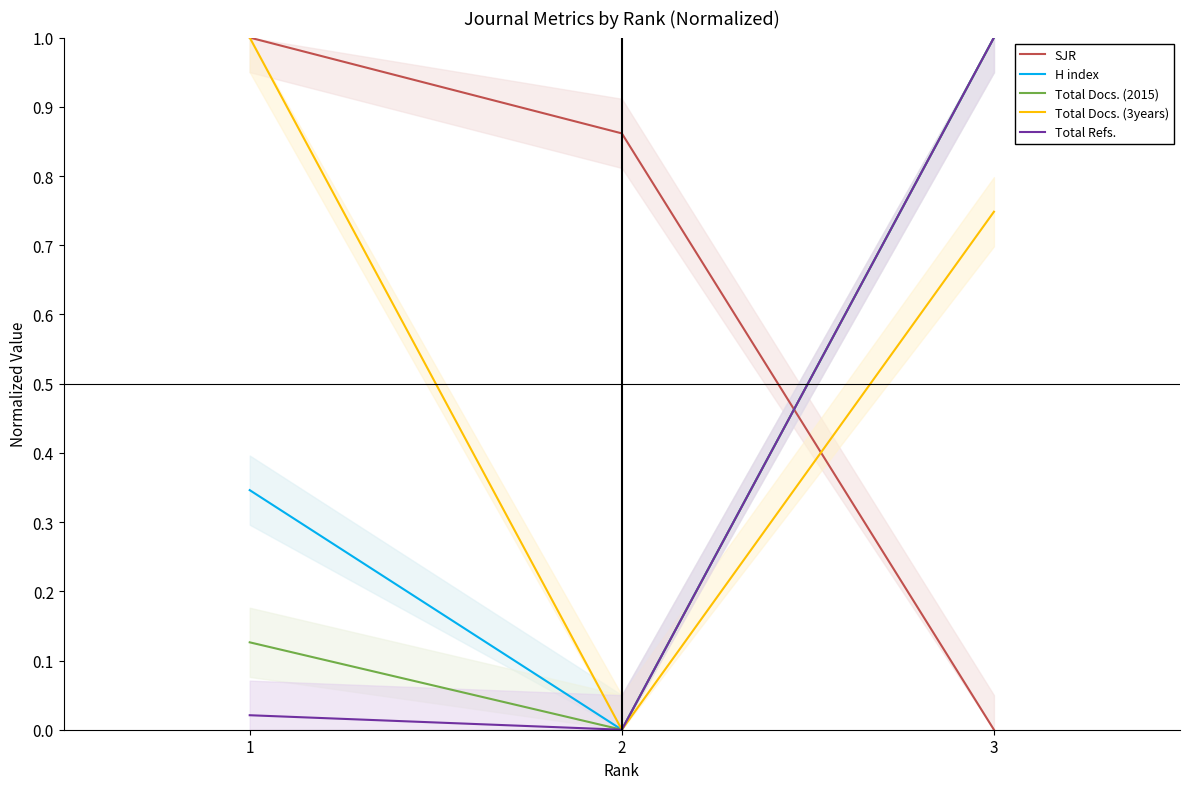

List the labels in order of SJR value, largest first.

1, 2, 3